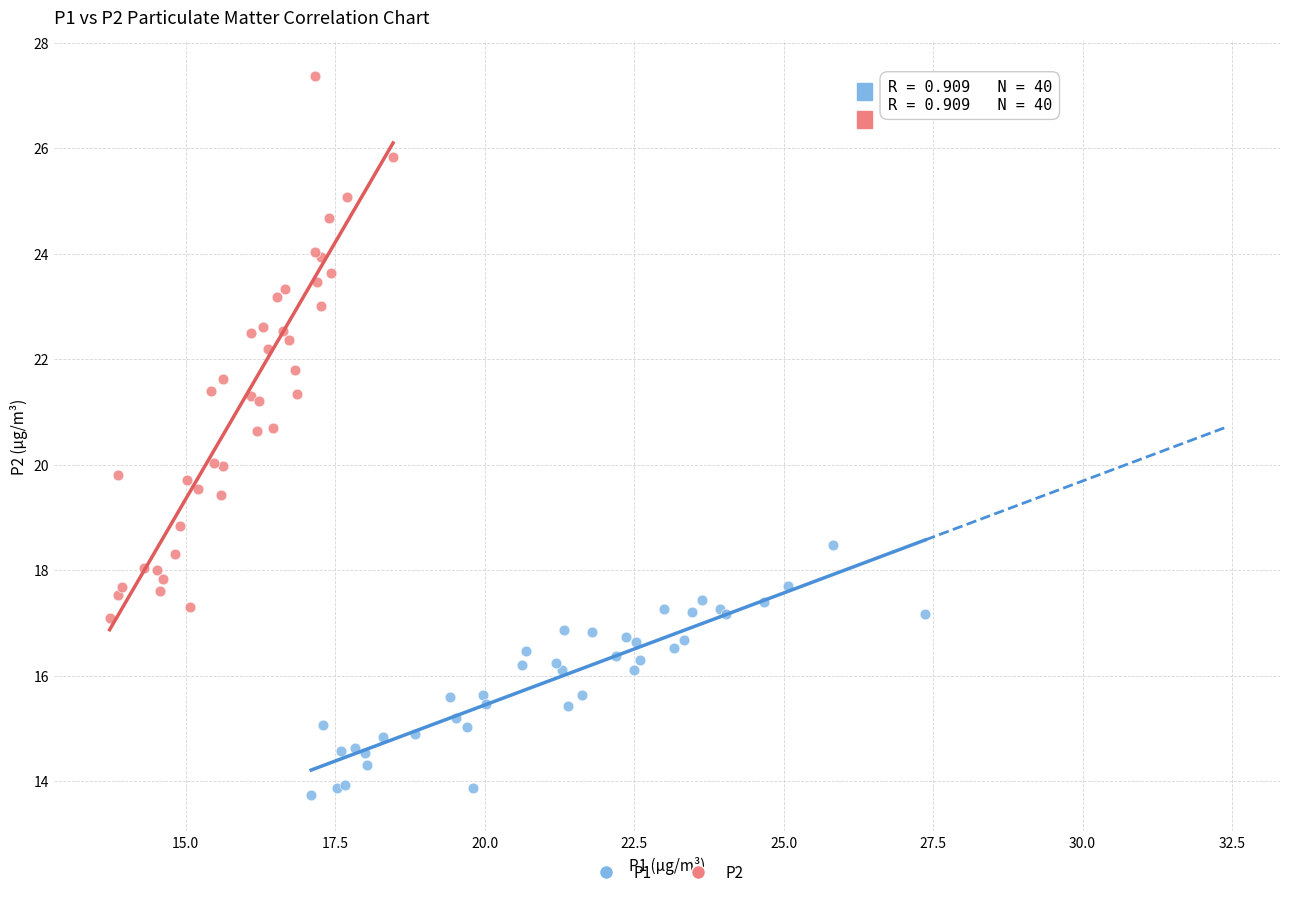

Which series contains the highest Y value?

P2